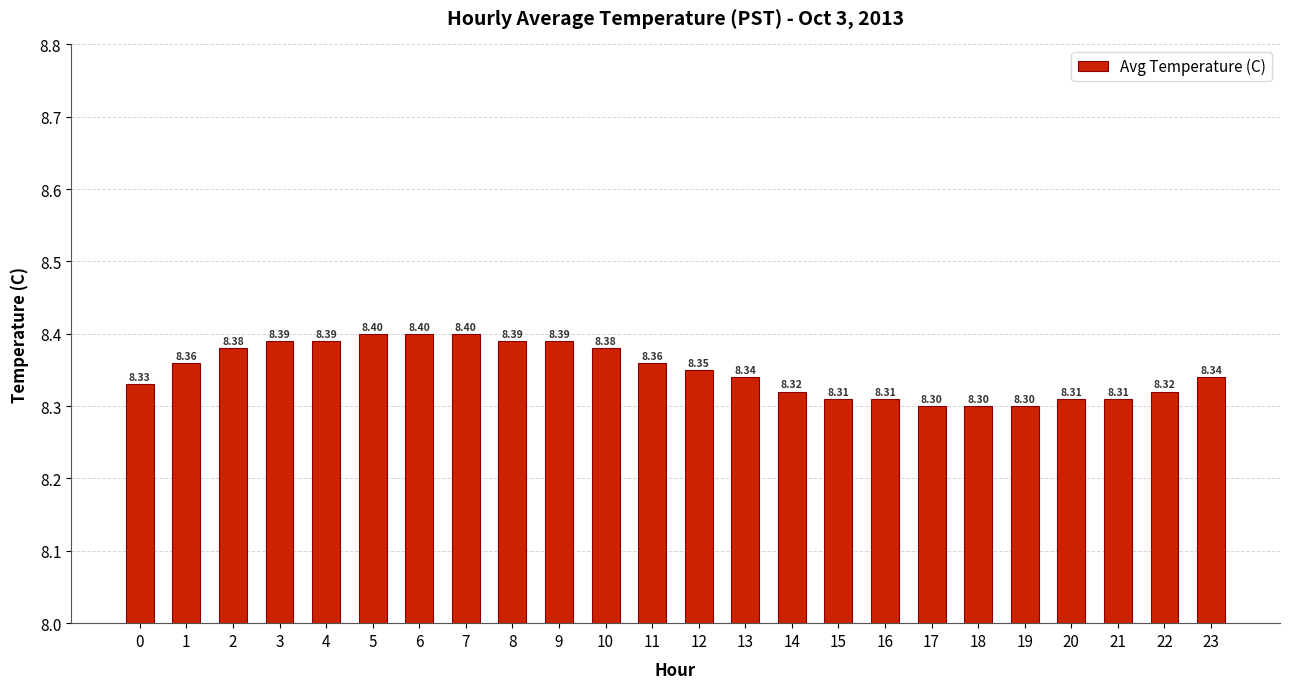

What is the ratio of the value at 1 to the value at 16?

1.0